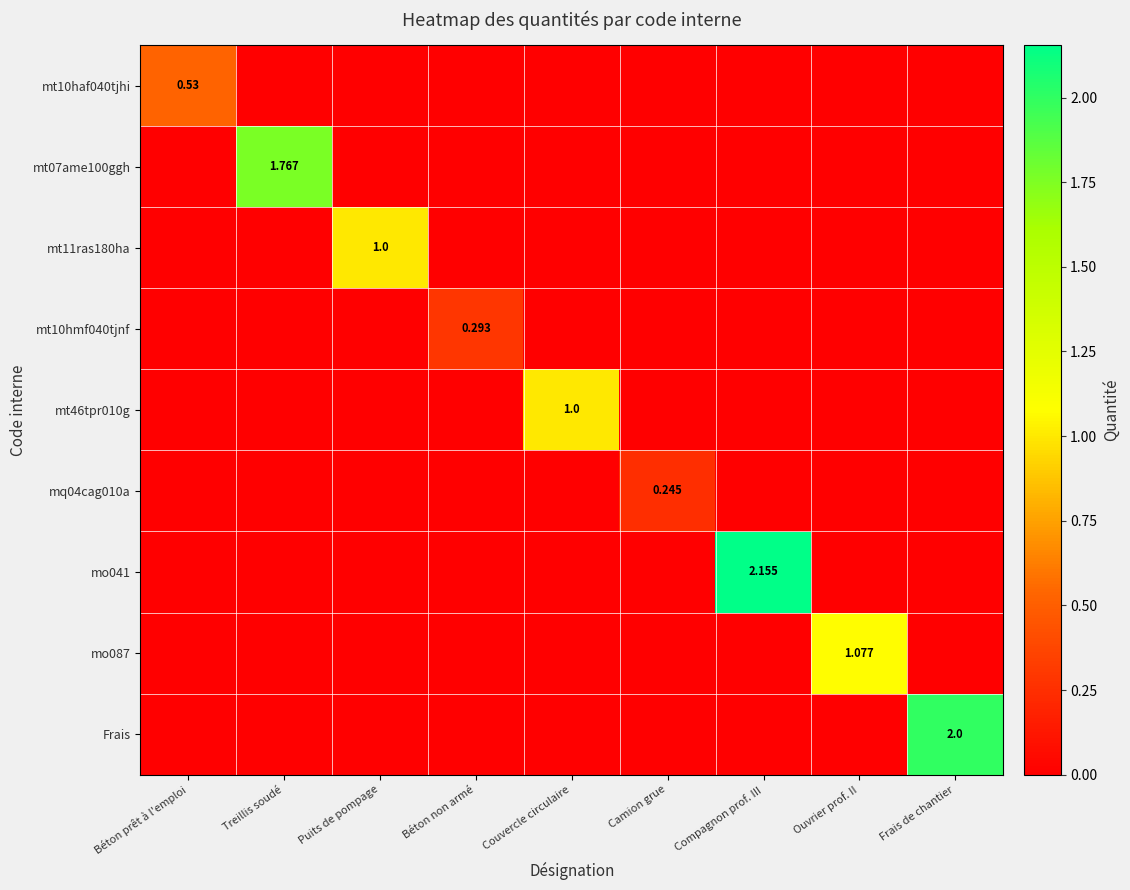

Count the number of categories in the chart.

9